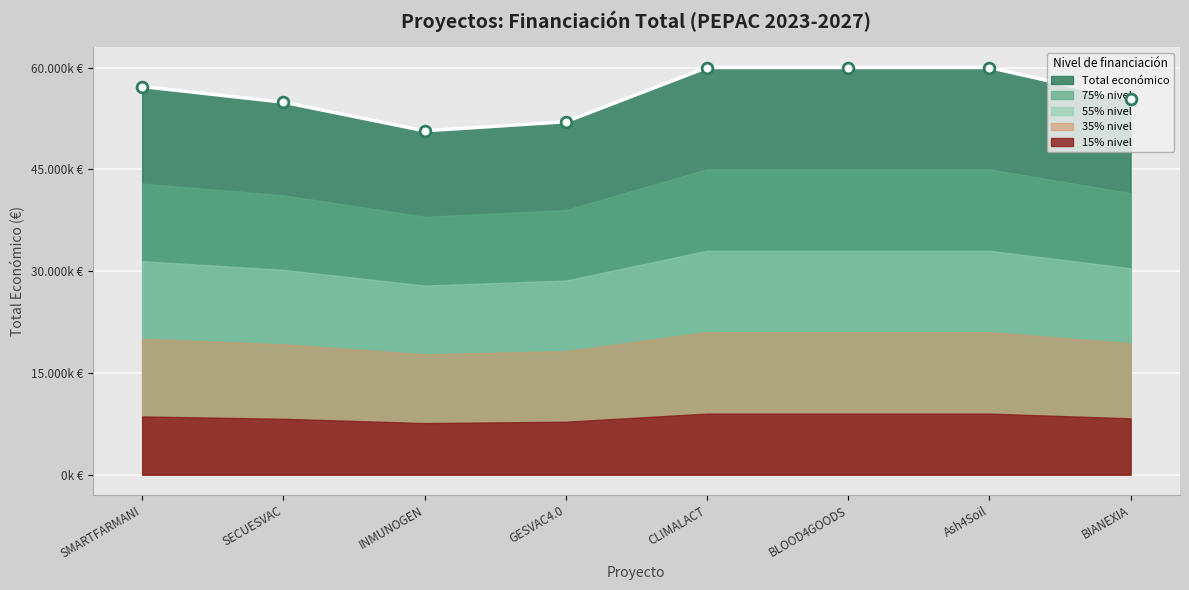

Between INMUNOGEN and SECUESVAC, which is larger?

SECUESVAC